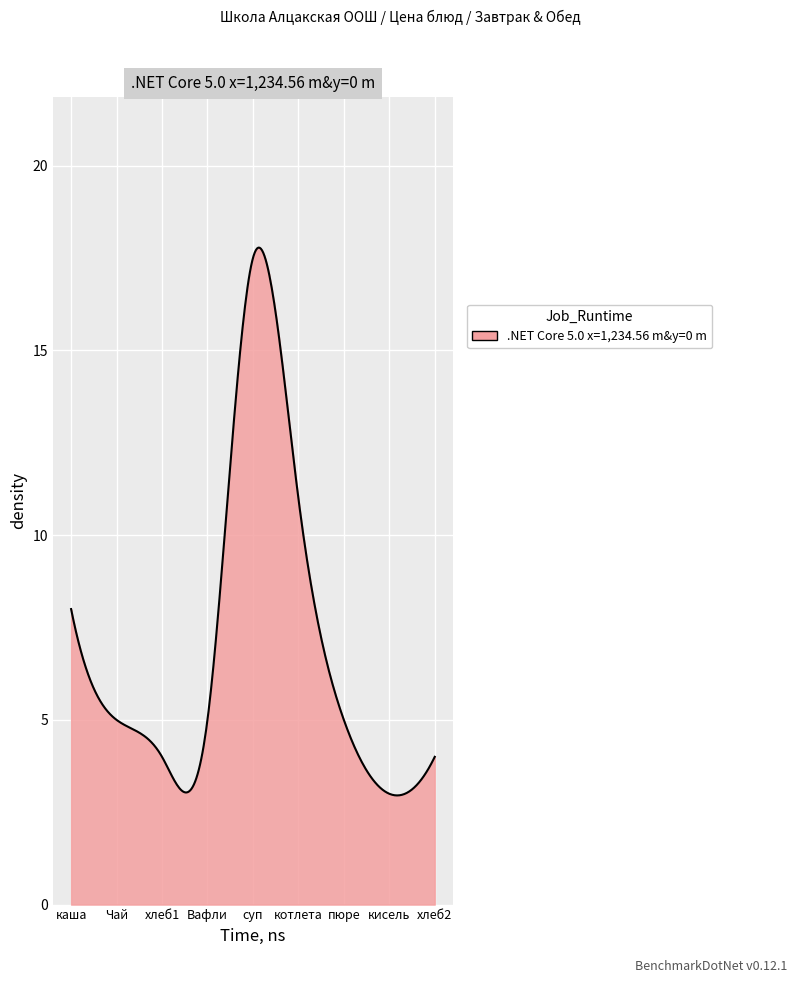

What is the minimum value shown in the chart?

3.0